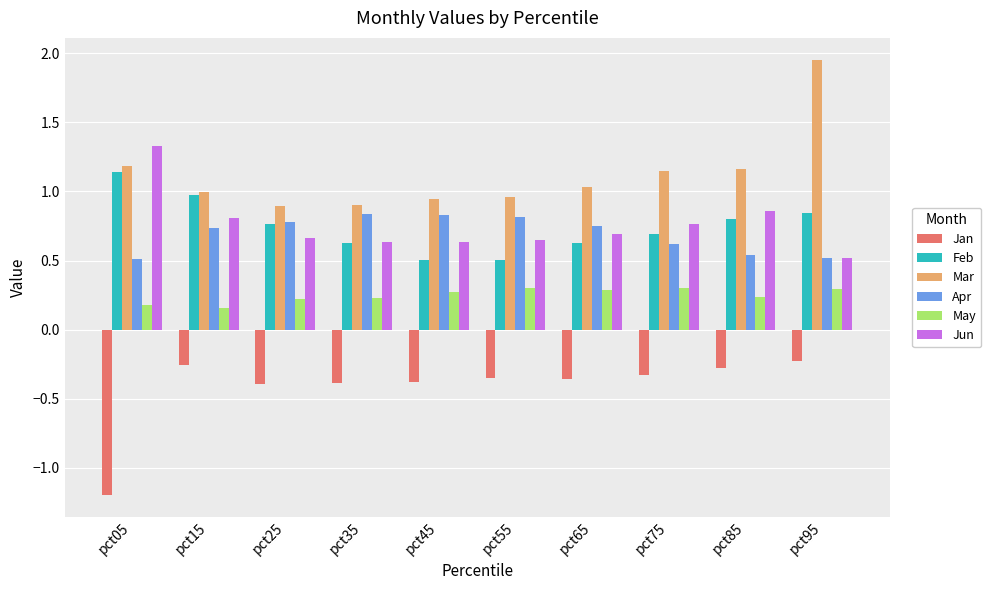

What are all the series names shown in the legend?

Jan, Feb, Mar, Apr, May, Jun